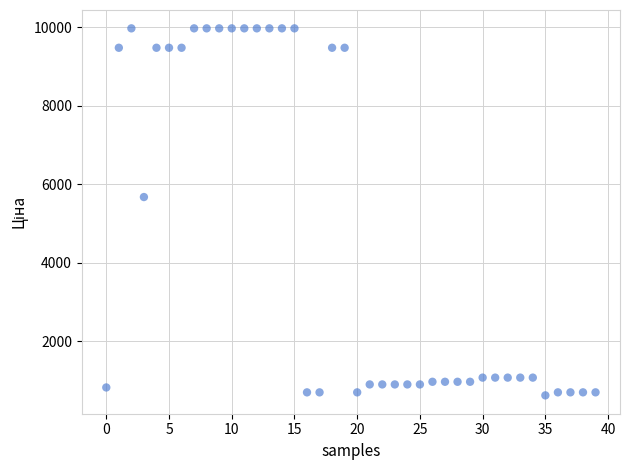

What Y value in the scatter plot is closest to 5295?

5673.8